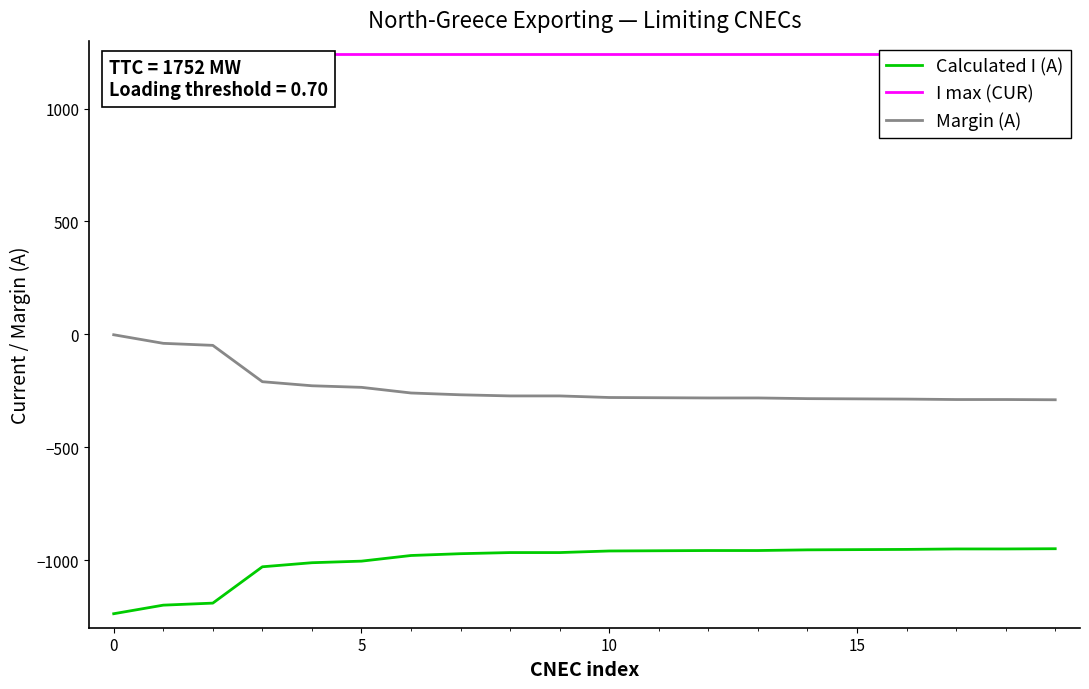

How many data points in Calculated I (A) are less than -960?

10